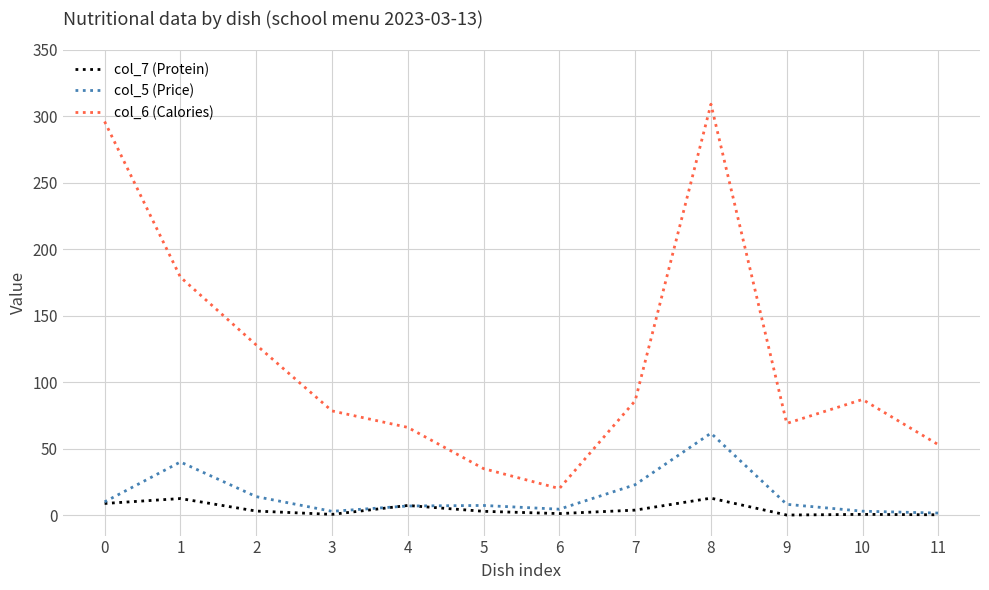

What is the average value of the col_5 (Price) series?

15.2